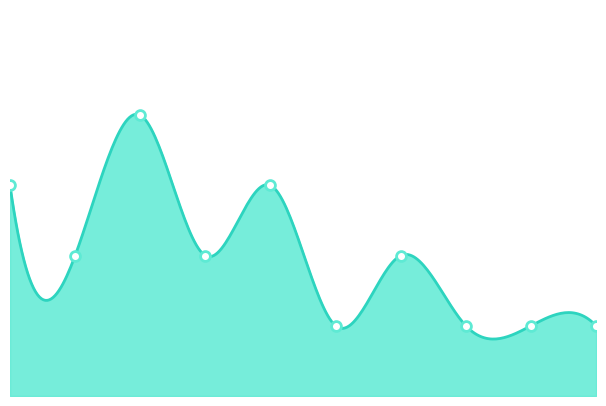

What is the change in value from 1 to 2?

-1